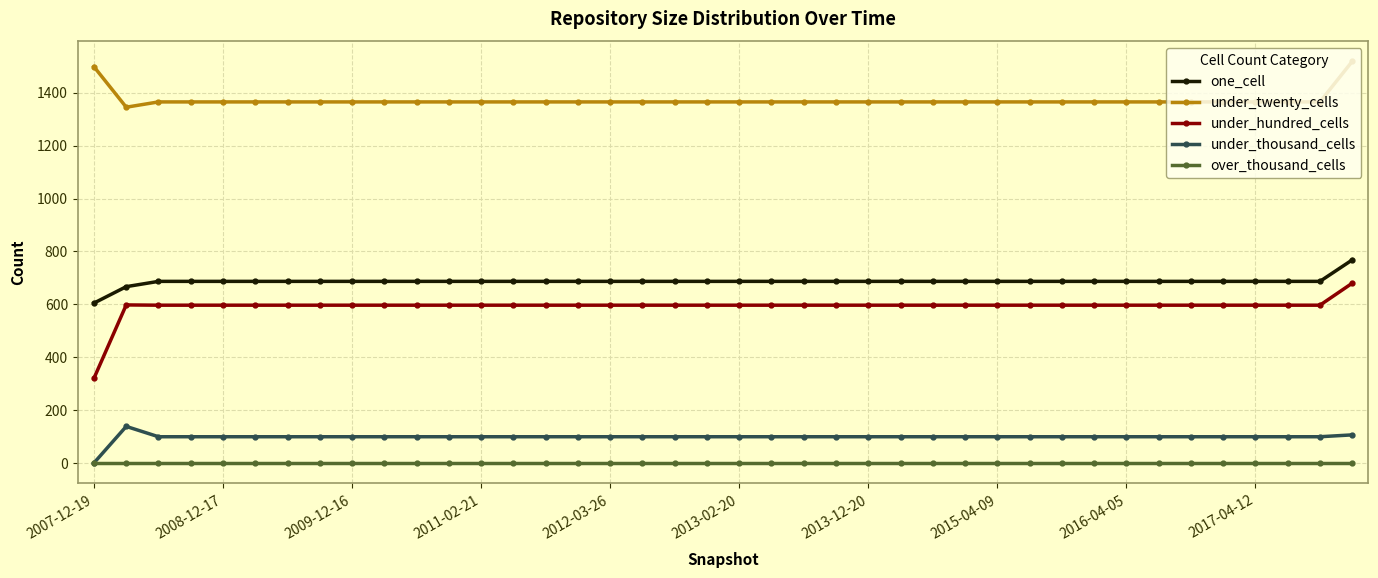

True or false: under_hundred_cells and under_thousand_cells cross at least once.

False